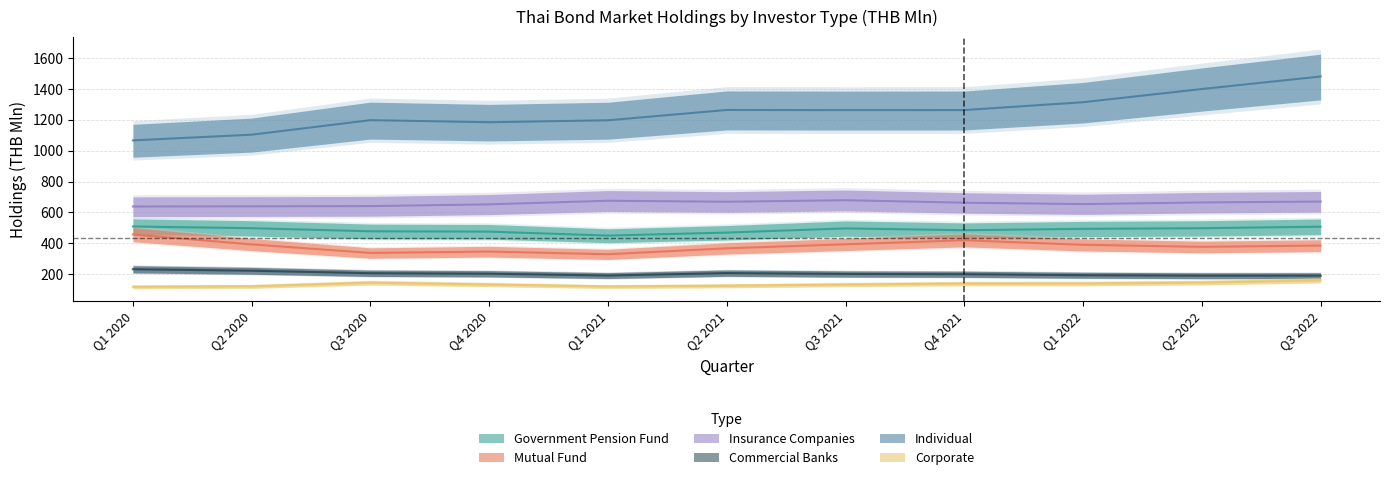

What is the sum of the Commercial Banks values at Q1 2021 and Q3 2021?

392.6